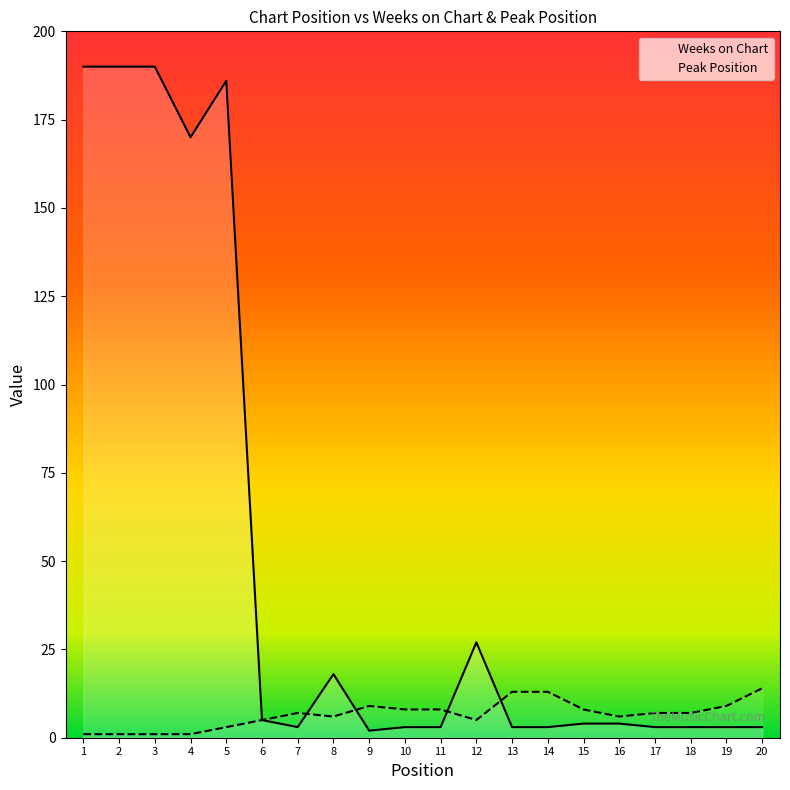

Is it true that Peak Position equals 2 at 19?

False